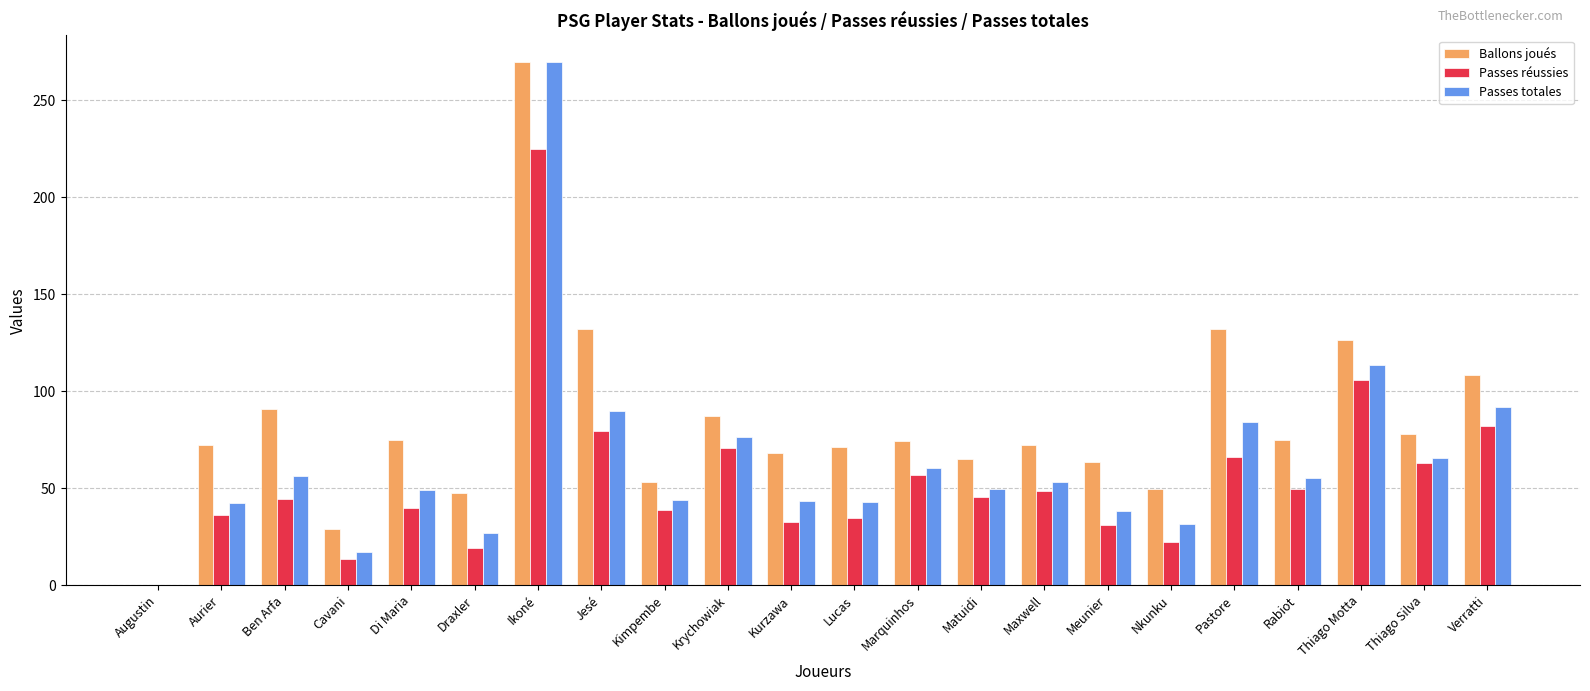

Which series has the largest total across all categories?

Ballons joués